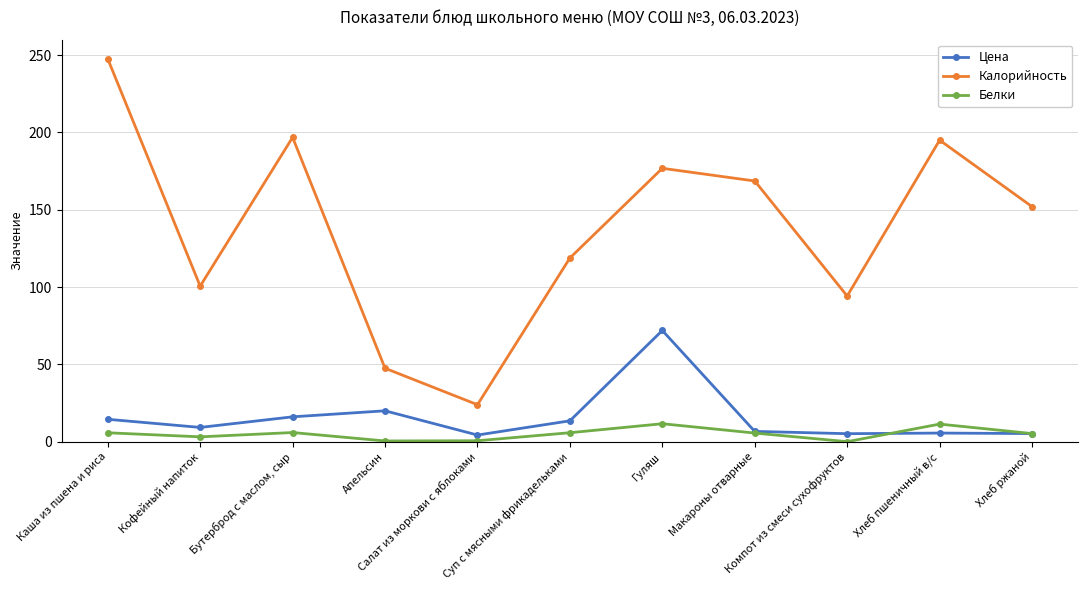

At which category does Цена reach its first local valley?

Кофейный напиток